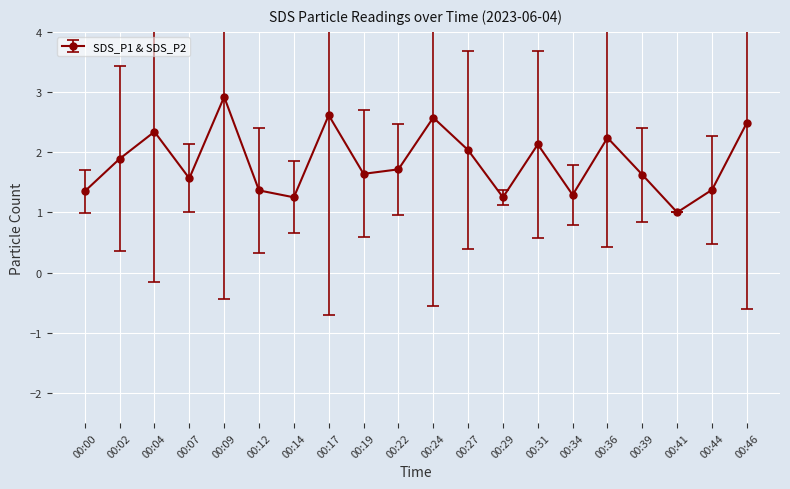

What value does the data have at 00:12?

1.4